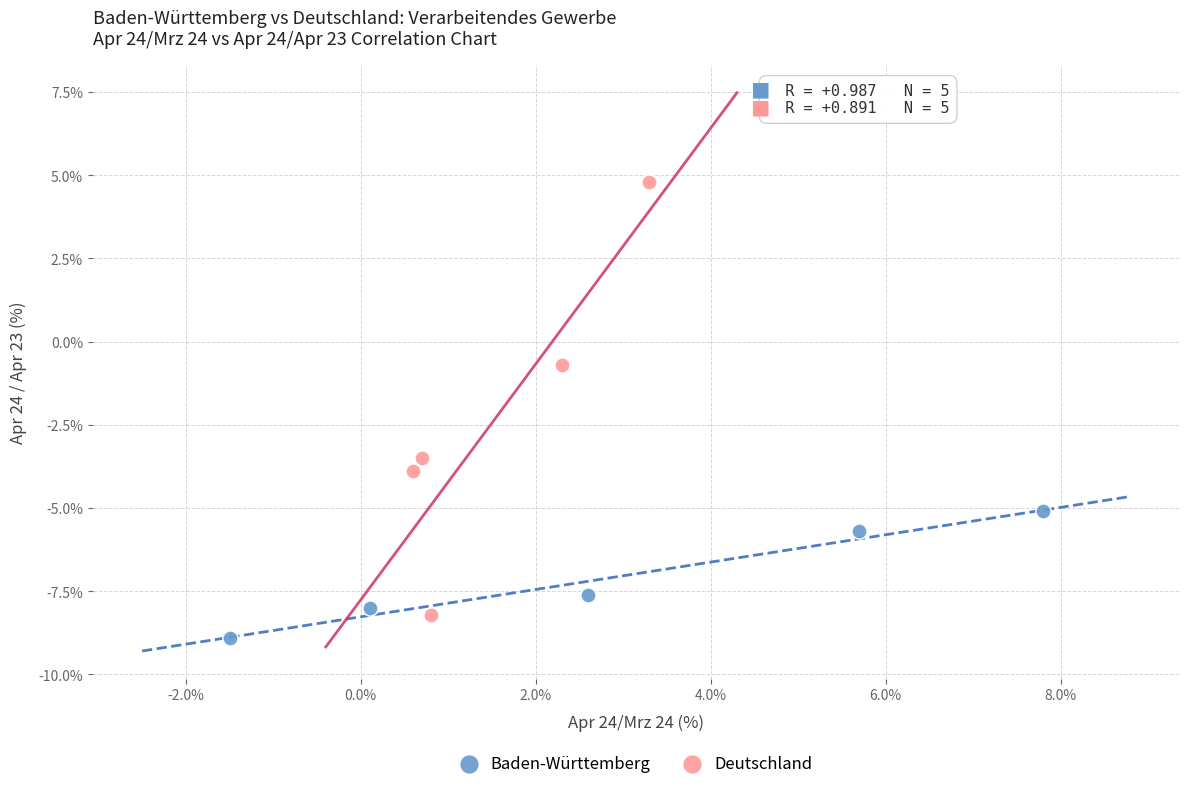

Which series contains the lowest Y value?

Baden-Württemberg